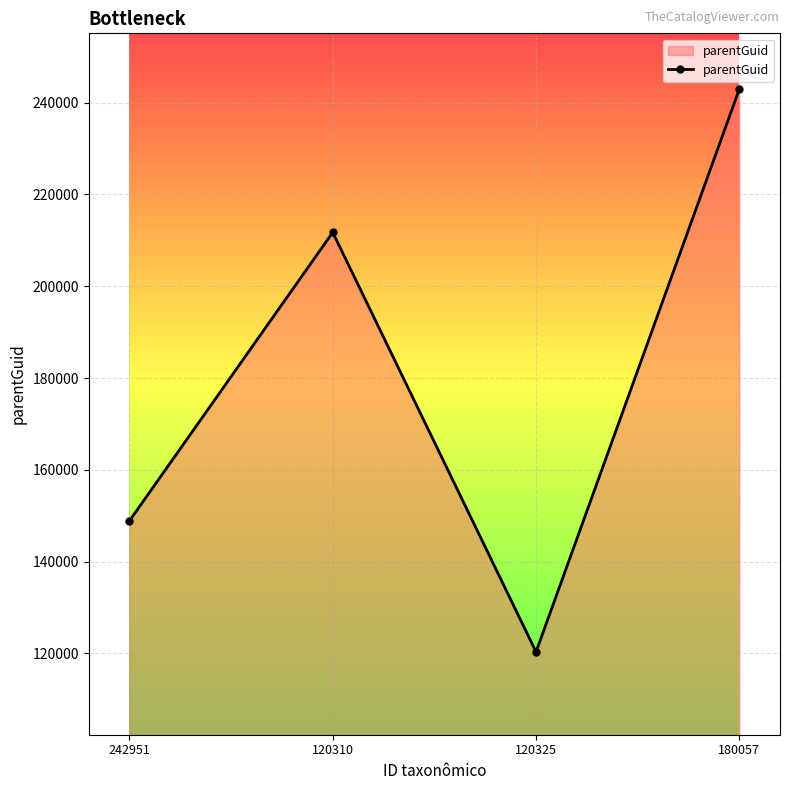

What position from the left is 242951?

1